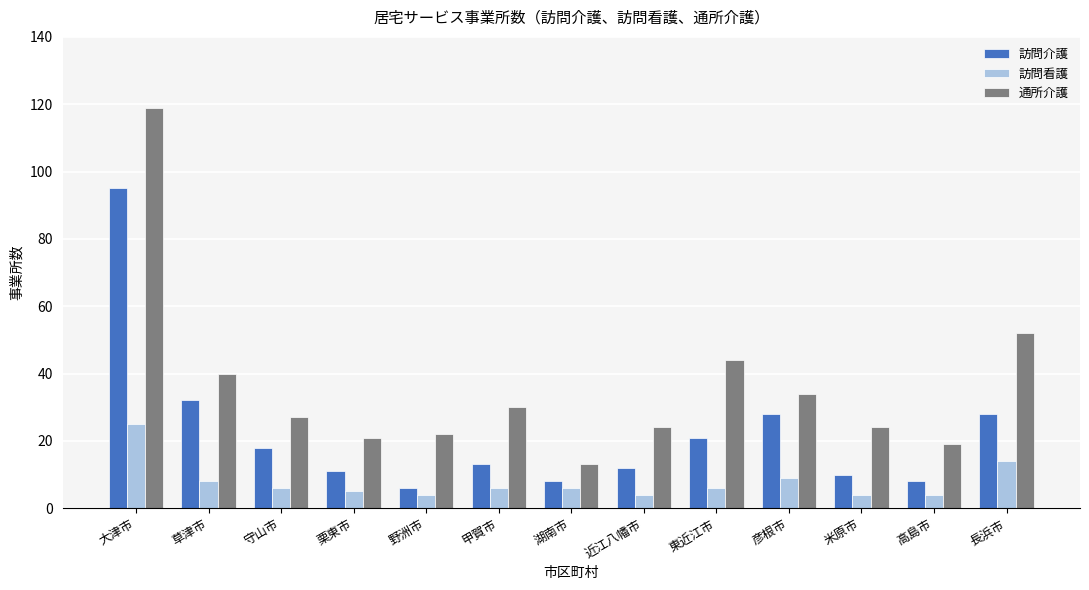

Which series has the largest total across all categories?

通所介護